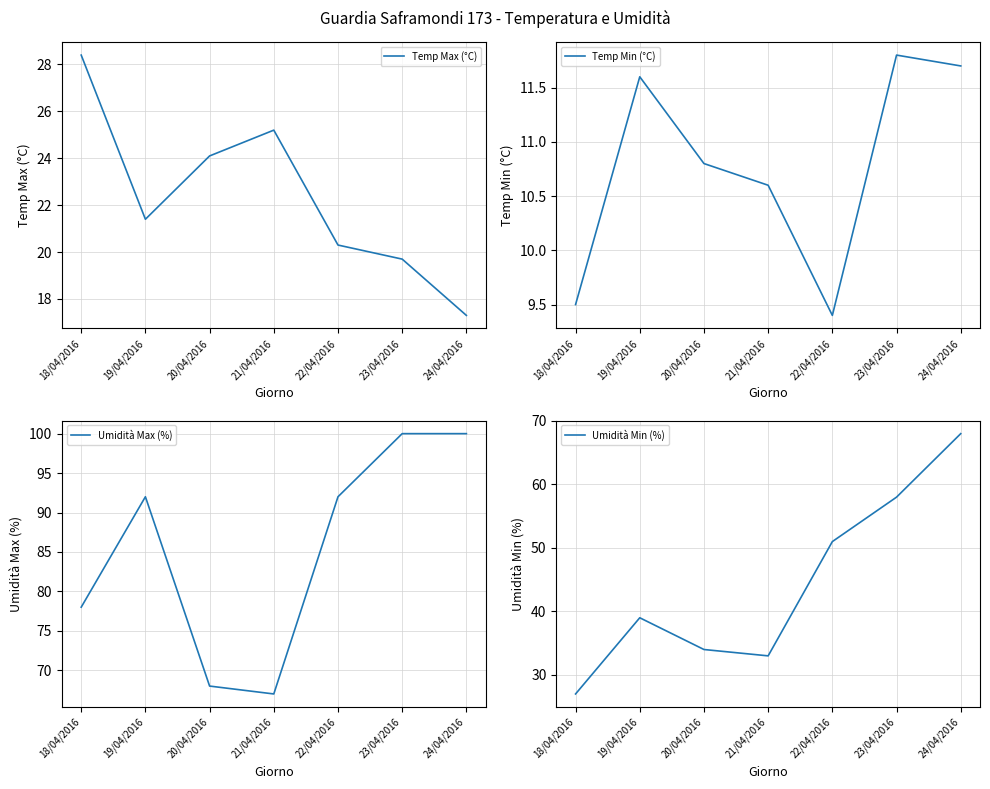

Rank the categories by Umidità Max (%) value from lowest to highest.

21/04/2016, 20/04/2016, 18/04/2016, 19/04/2016, 22/04/2016, 23/04/2016, 24/04/2016